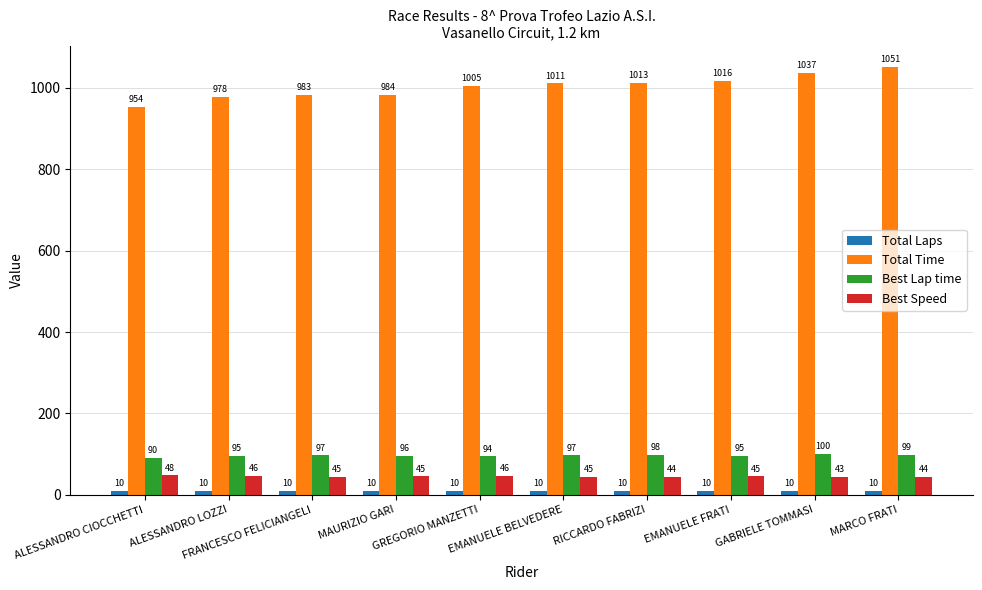

What is the difference between the Best Speed values at MAURIZIO GARI and EMANUELE BELVEDERE?

0.5